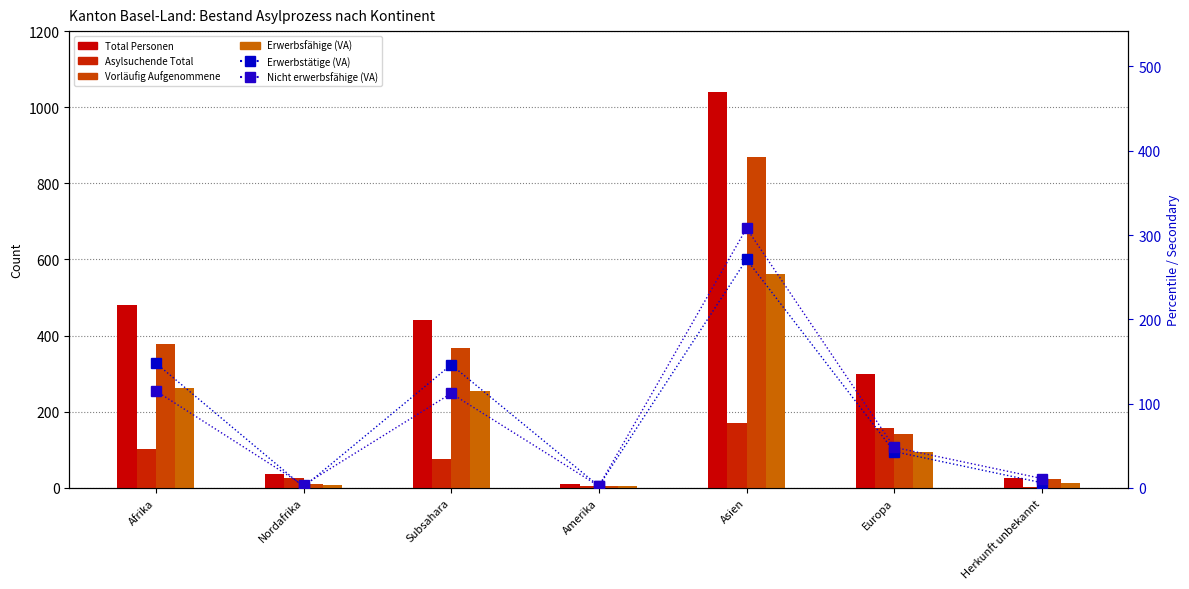

What position from the right is Herkunft unbekannt?

1